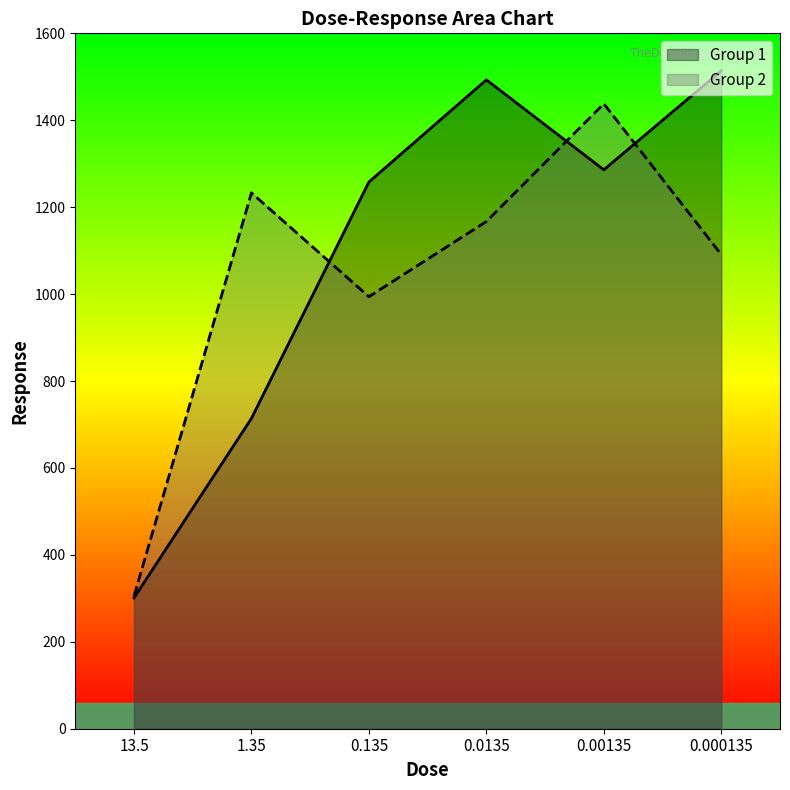

How many lines are shown in the chart?

2